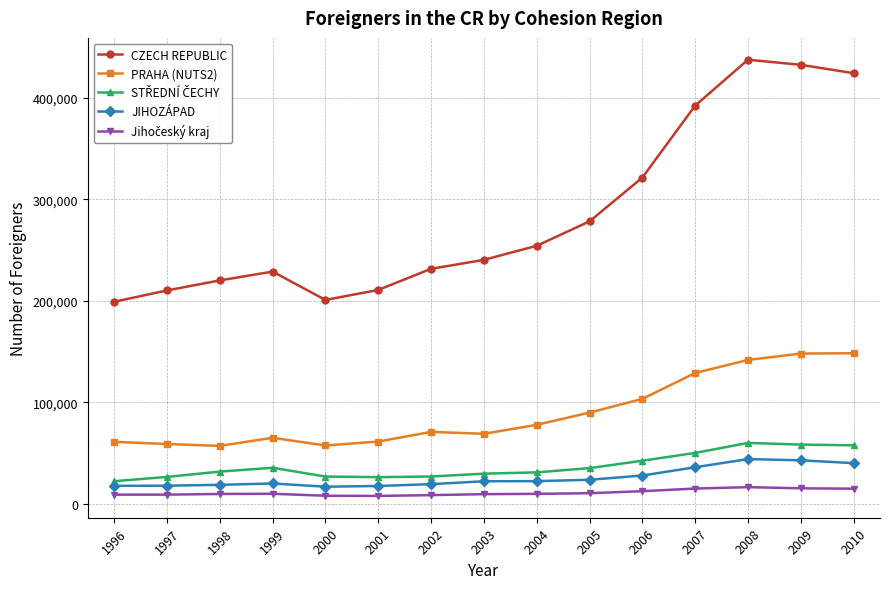

What is the value of the CZECH REPUBLIC point at the 8th from the left?

240421